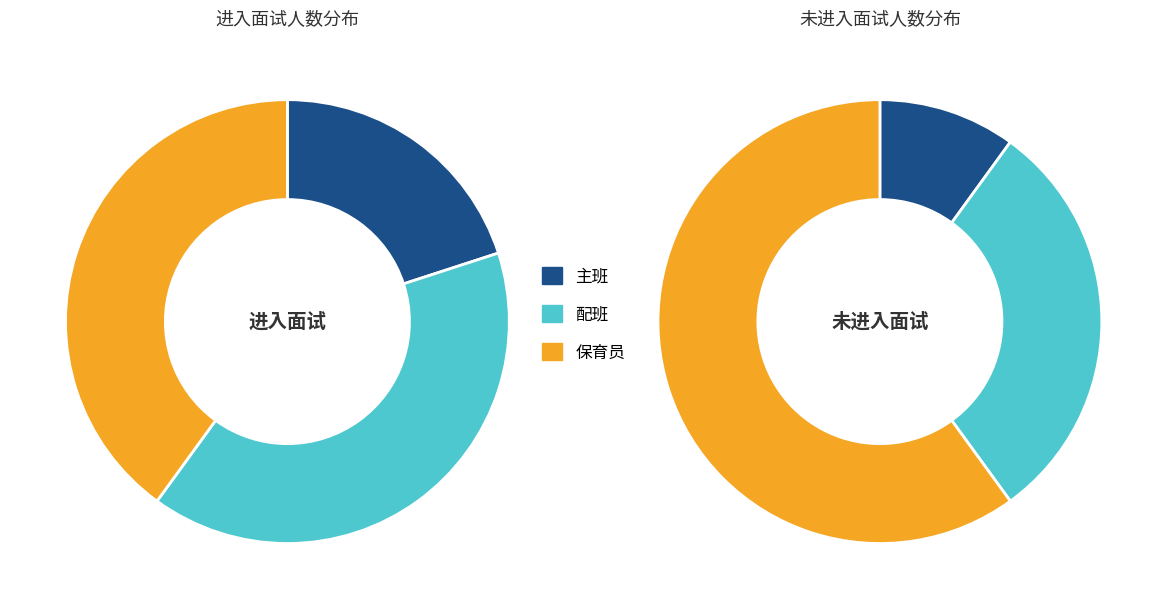

Does 保育员 account for over 50% of the chart?

No